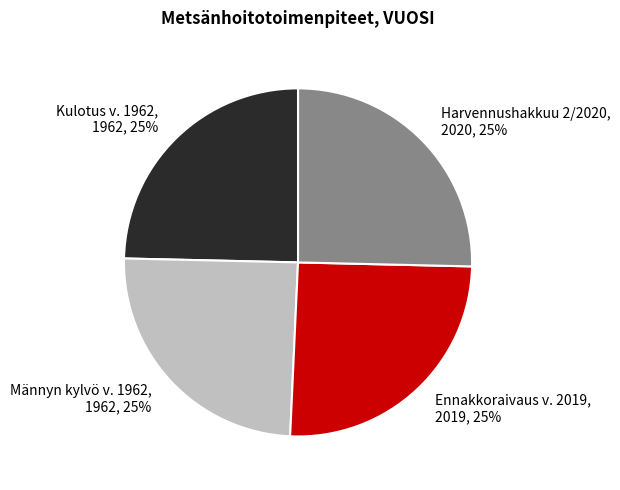

What percentage is the Männyn kylvö v. 1962 slice, to the nearest percent?

25%